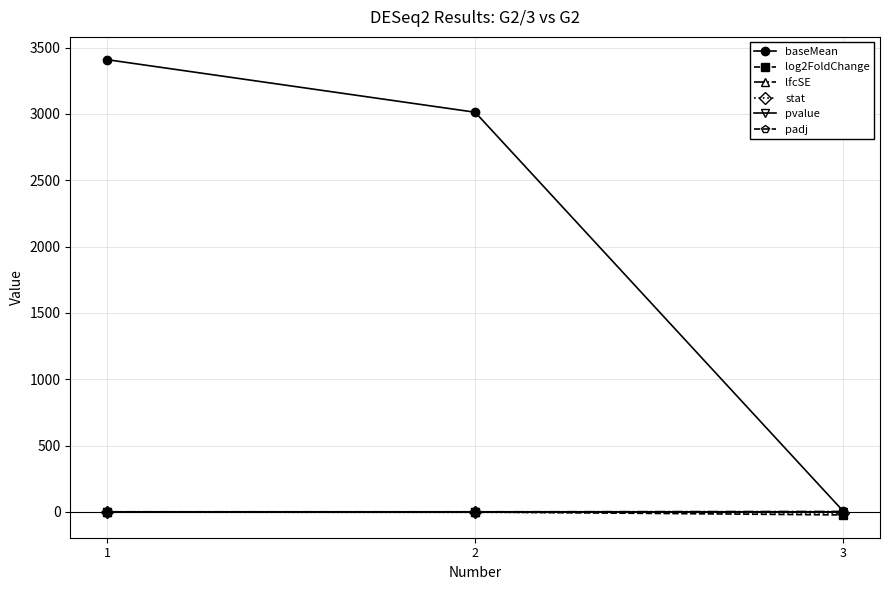

At which category is the sum across all series the highest?

1